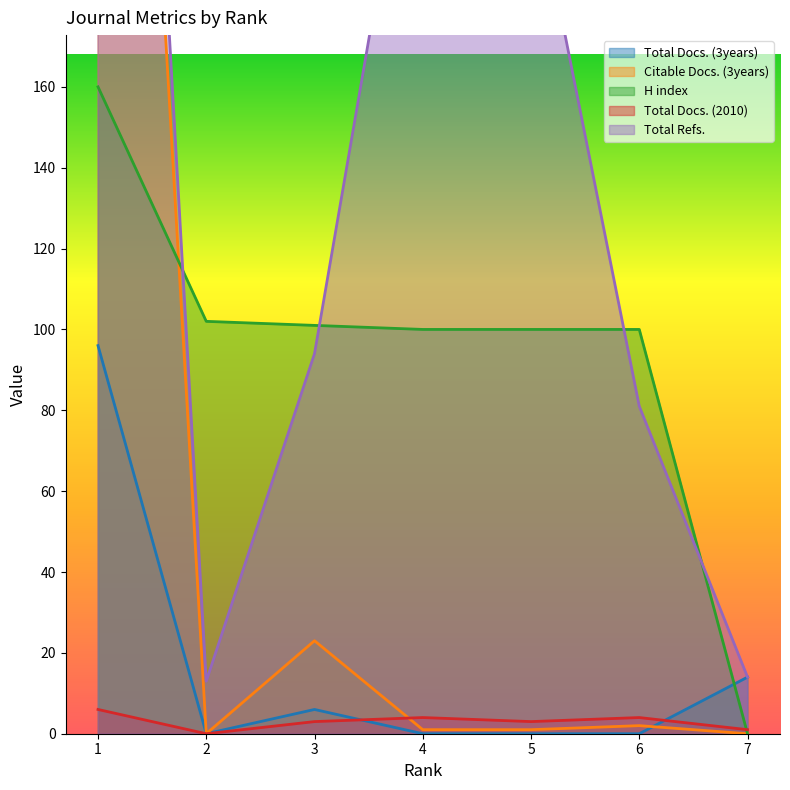

Which series has the largest total across all categories?

Total Refs.